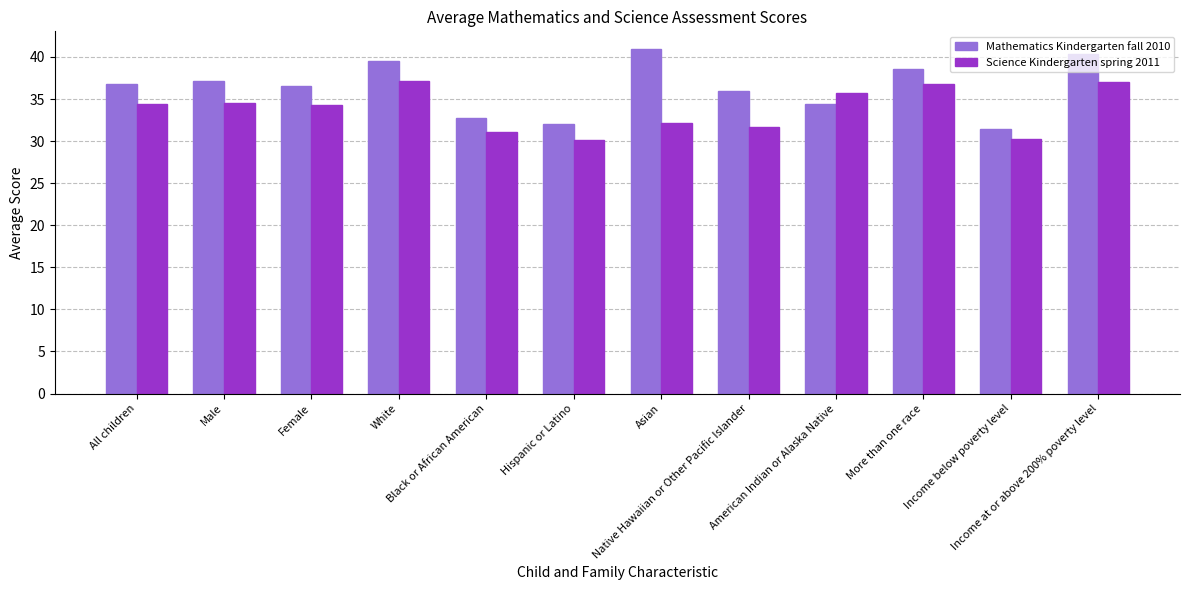

List the series in order of their overall mean, highest first.

Mathematics Kindergarten fall 2010, Science Kindergarten spring 2011